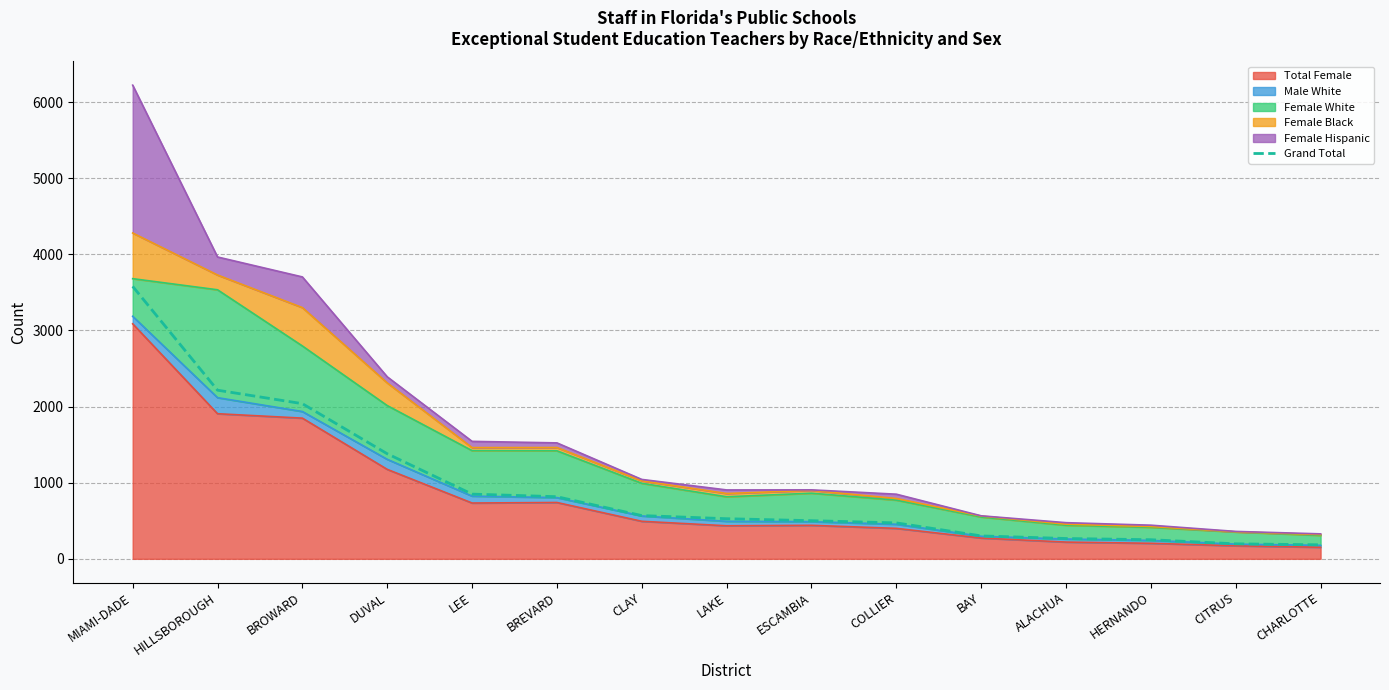

What is the label of the 1st point from the right?

CHARLOTTE